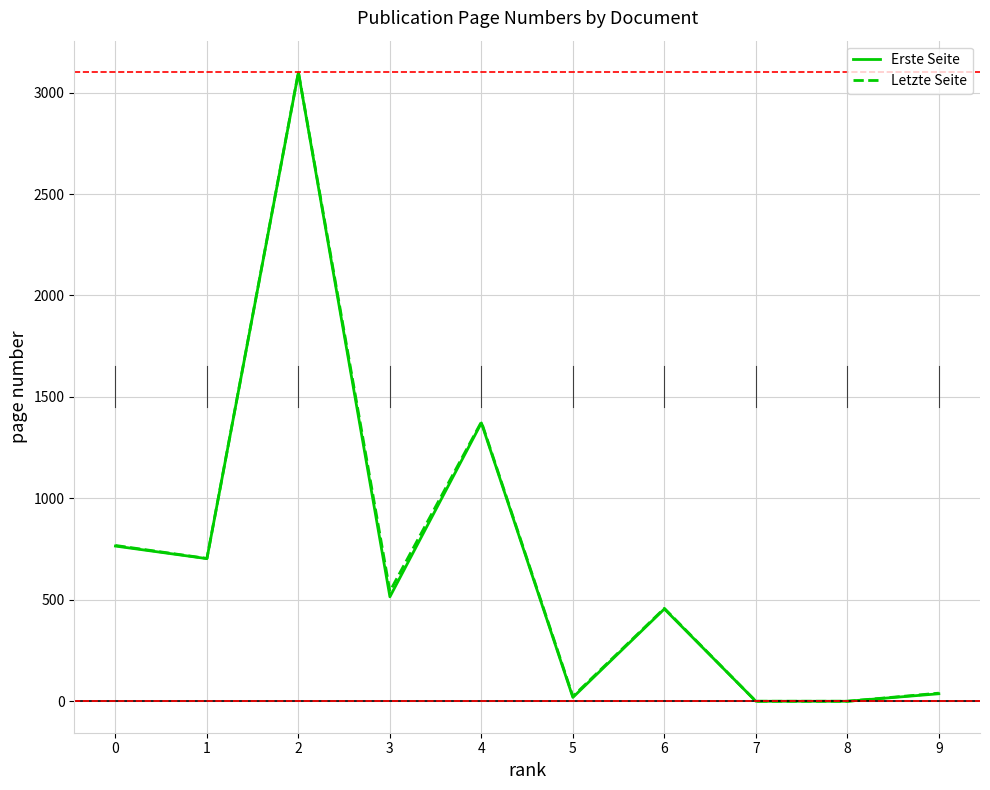

What is the maximum value for Letzte Seite?

3101